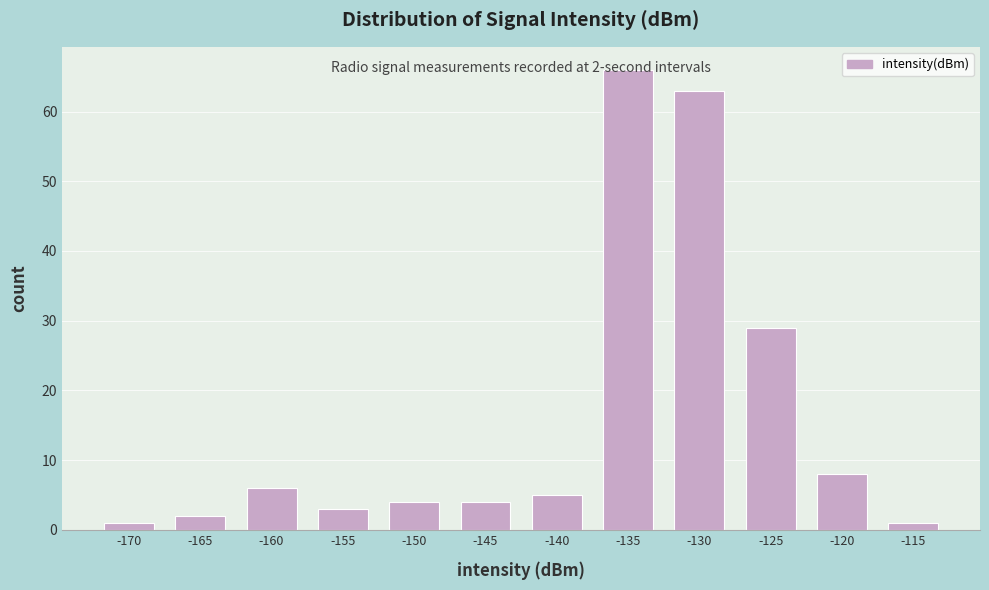

Where is the data nearest to the value 33?

-125